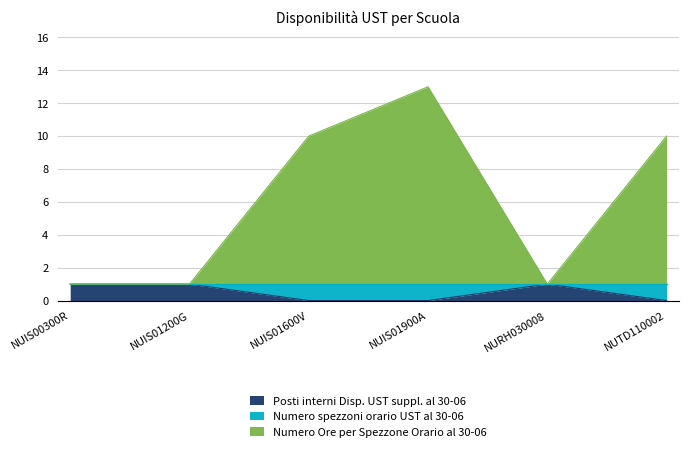

At how many categories does at least one series exceed 2?

3